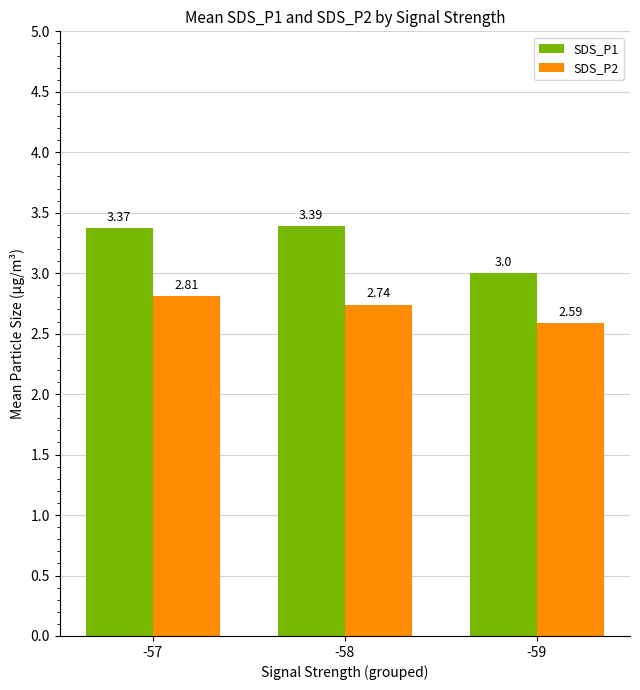

At how many categories does at least one series exceed 2?

3